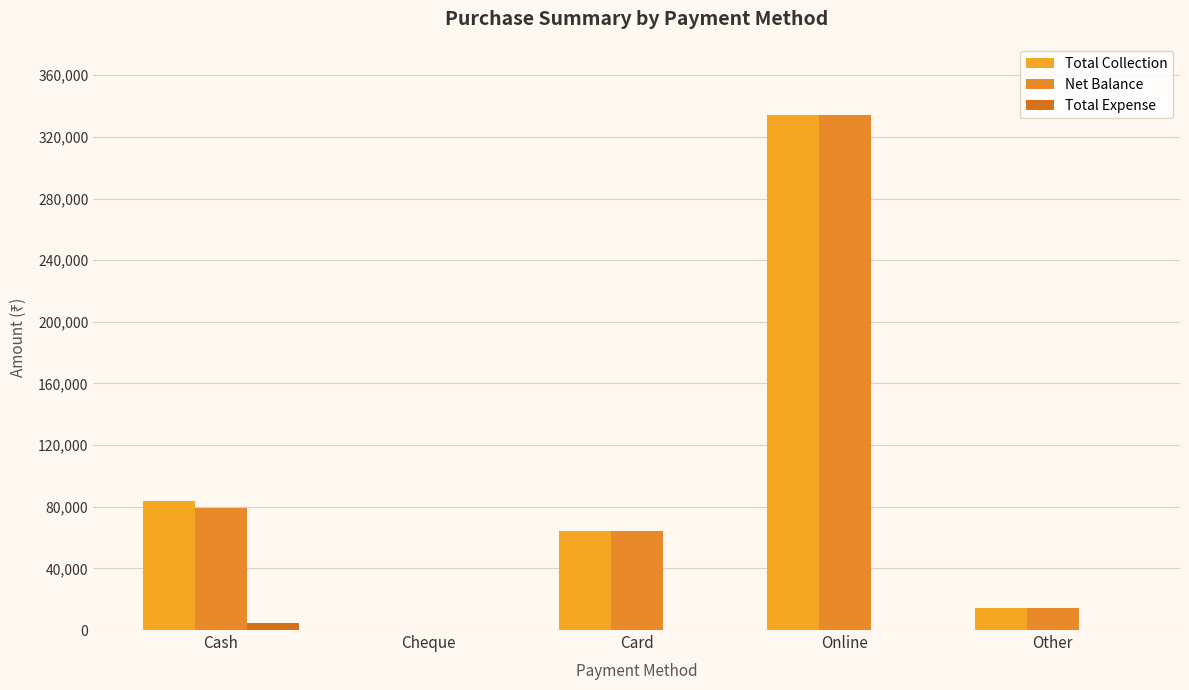

Which category has the highest value across all series?

Online